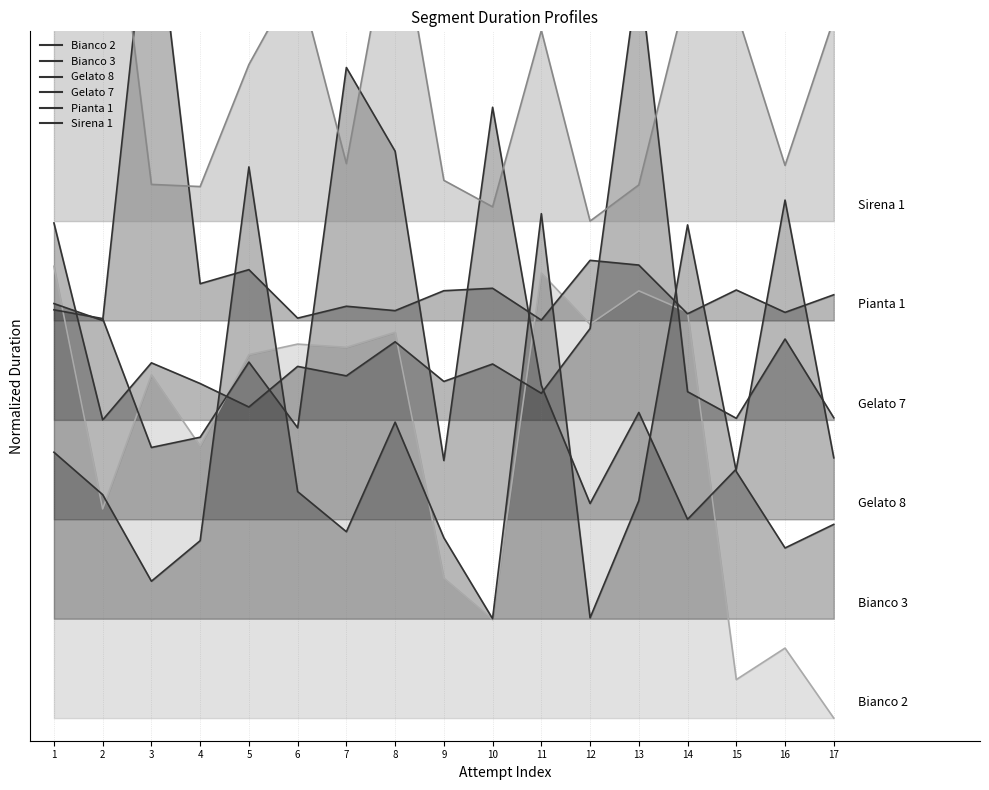

Where do Gelato 8 and Sirena 1 first cross each other?

6 and 7